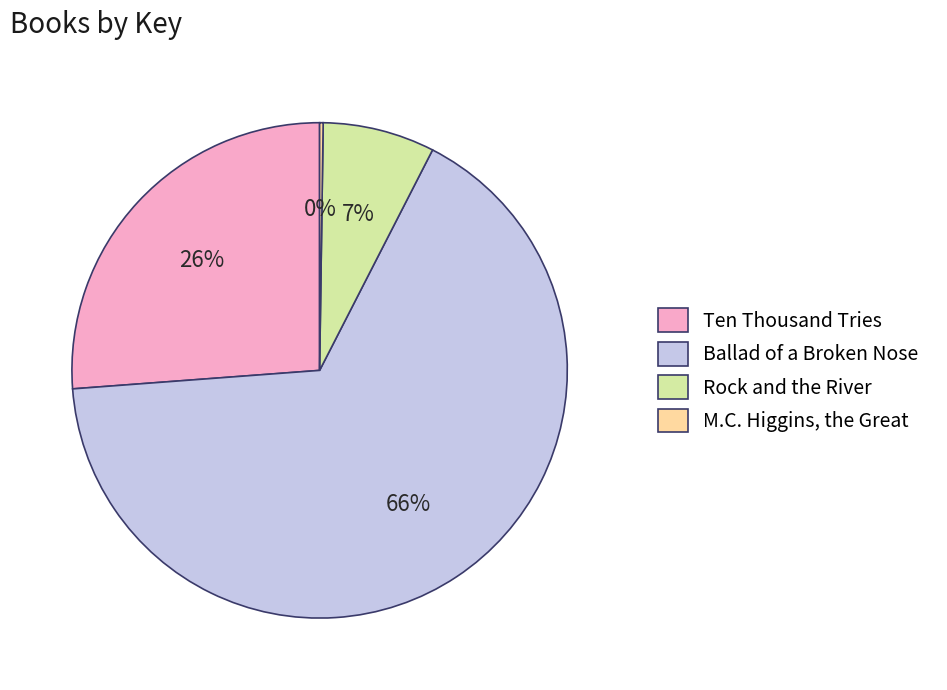

True or false: Ten Thousand Tries accounts for 26% of the total.

True